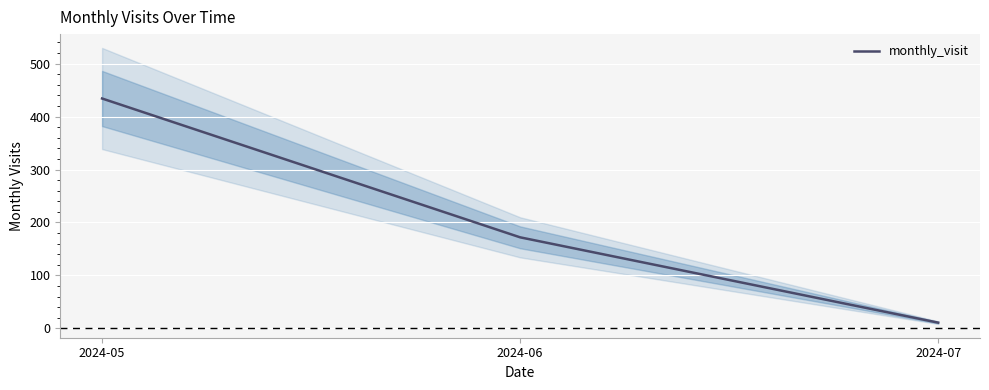

How many data points are above 172?

1